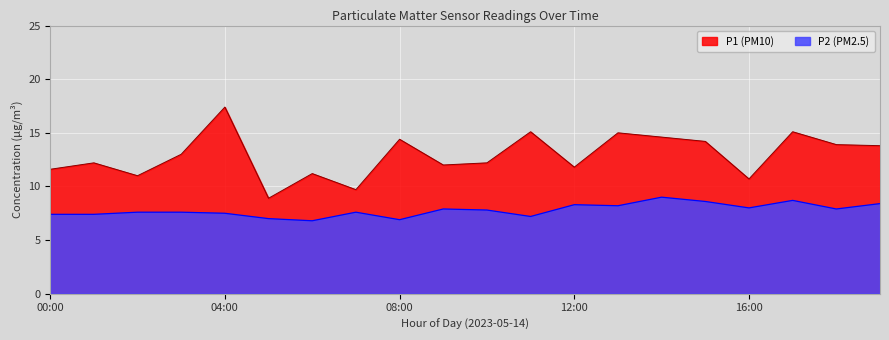

What is the label of the 19th point from the right?

01:00